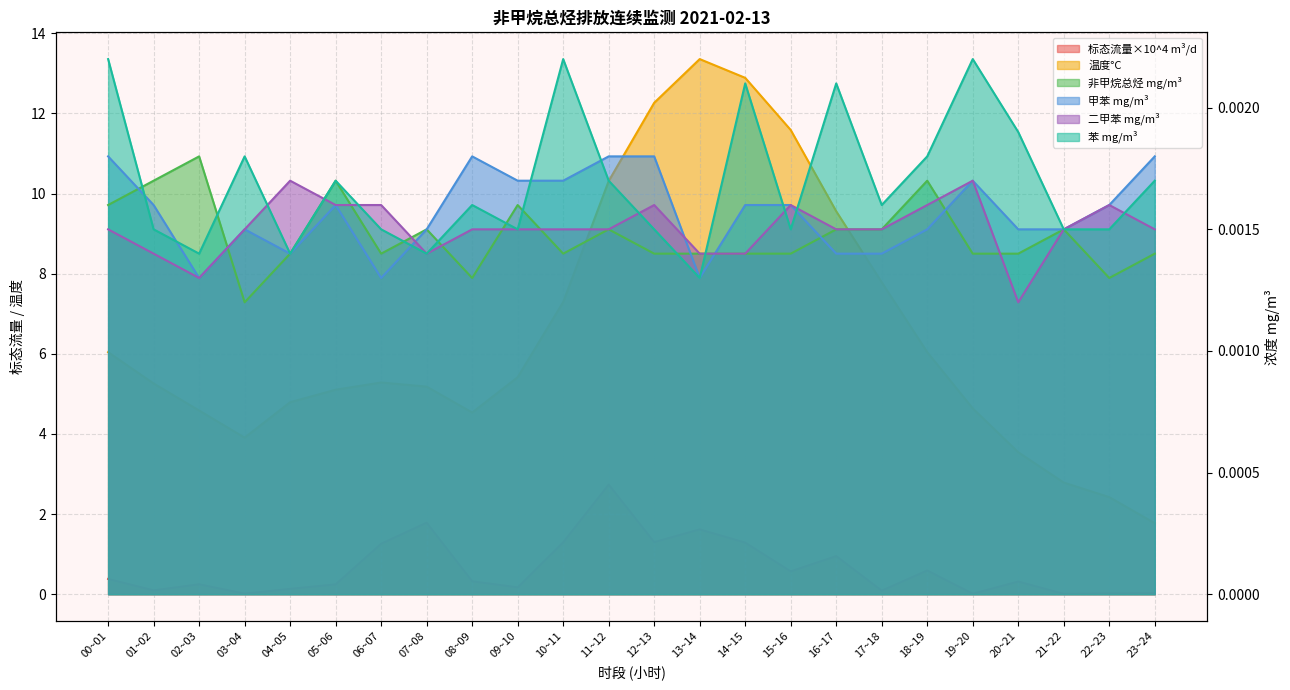

What is the difference between the highest and lowest values at 12~13?

12.3